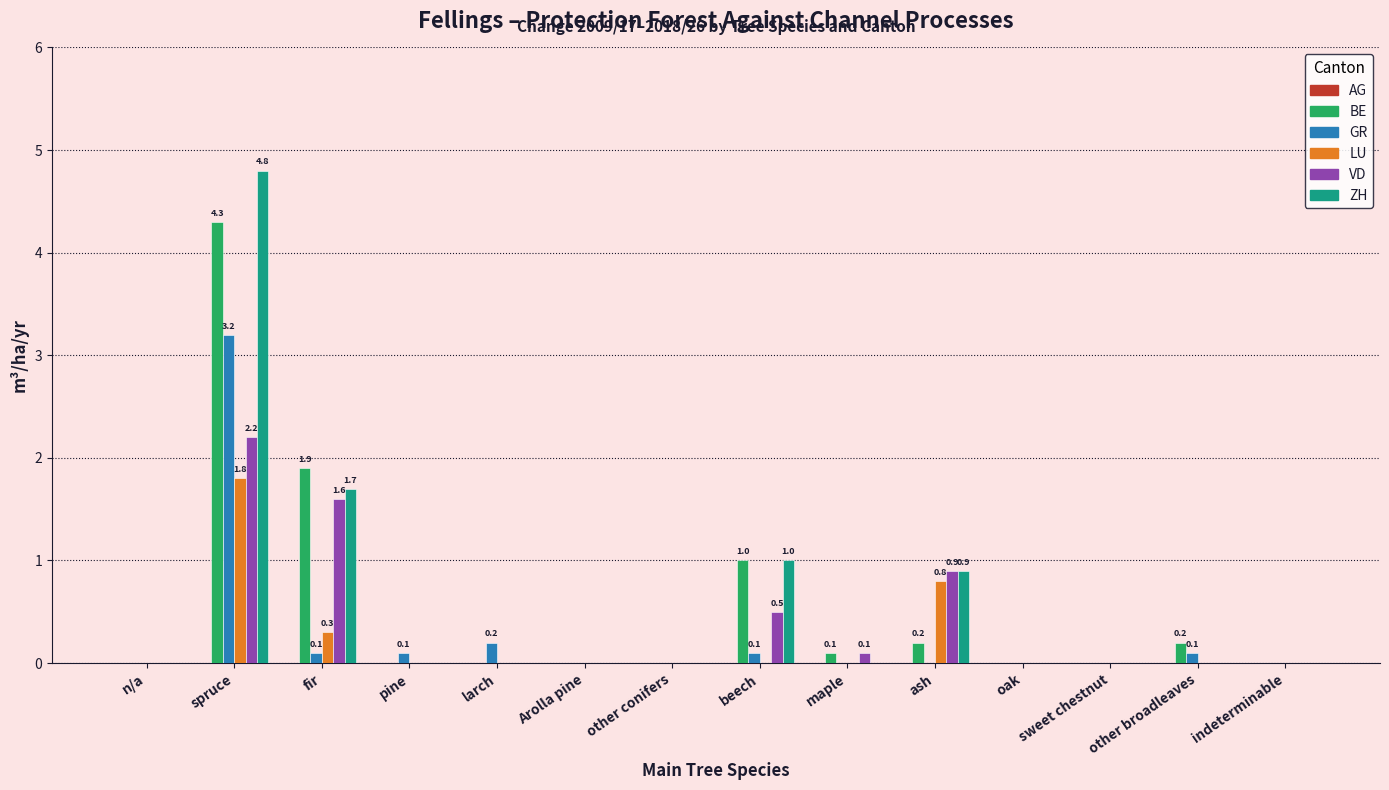

At which label is GR closest to 1?

larch